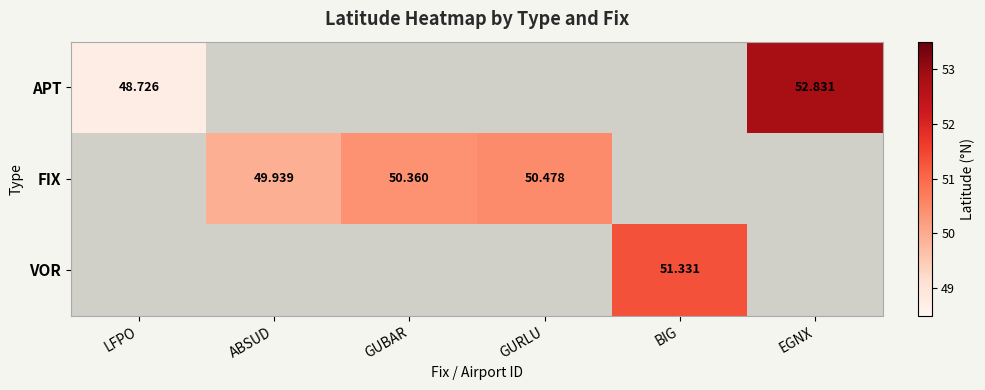

How many values in the FIX series are below 50?

1